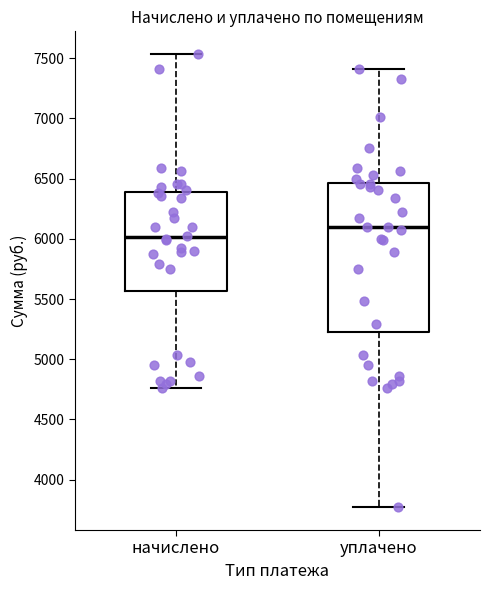

Reading left to right, read every box against the y-axis: the position of its median line, the range the box covers, and the ends of its whiskers. The values are not printed on the chart, so give them approximately, as read against the axis.

начислено: median 6000, box 5550 to 6400, whiskers 4750 to 7550
уплачено: median 6100, box 5250 to 6450, whiskers 3750 to 7400